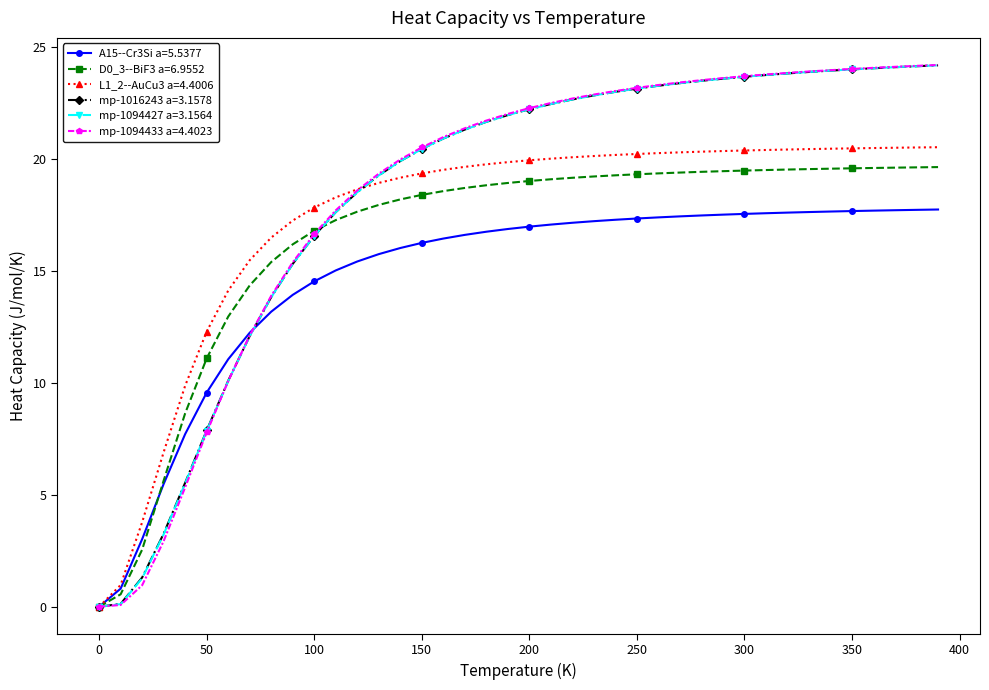

What is the value of the A15--Cr3Si a=5.5377 point at the 33rd from the left?

17.6